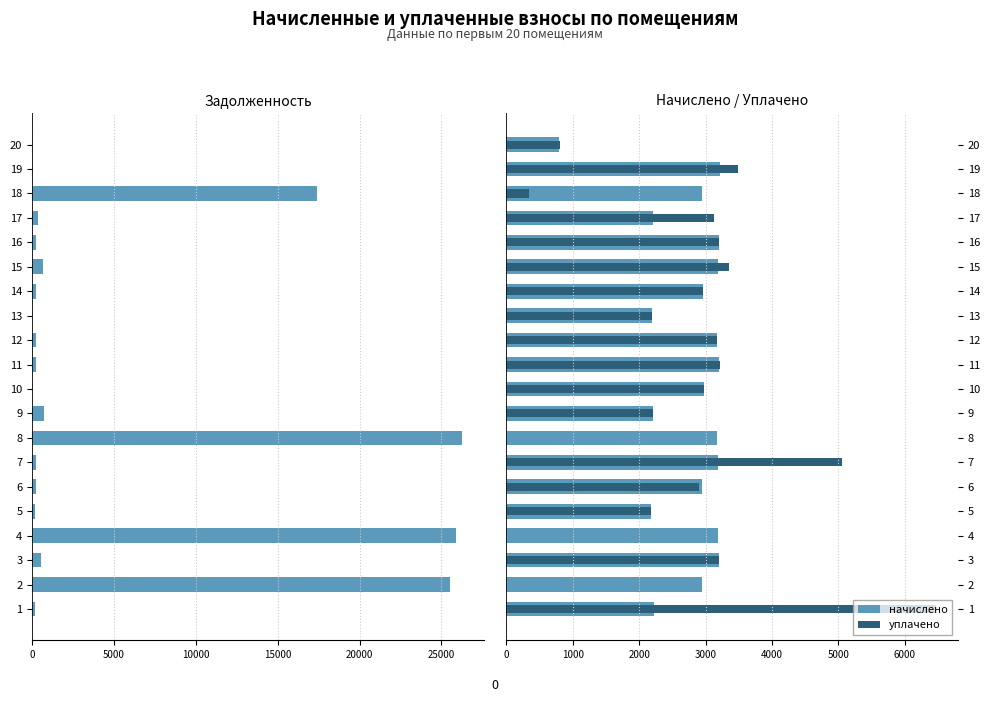

Which series has the largest range (max minus min)?

задолженность